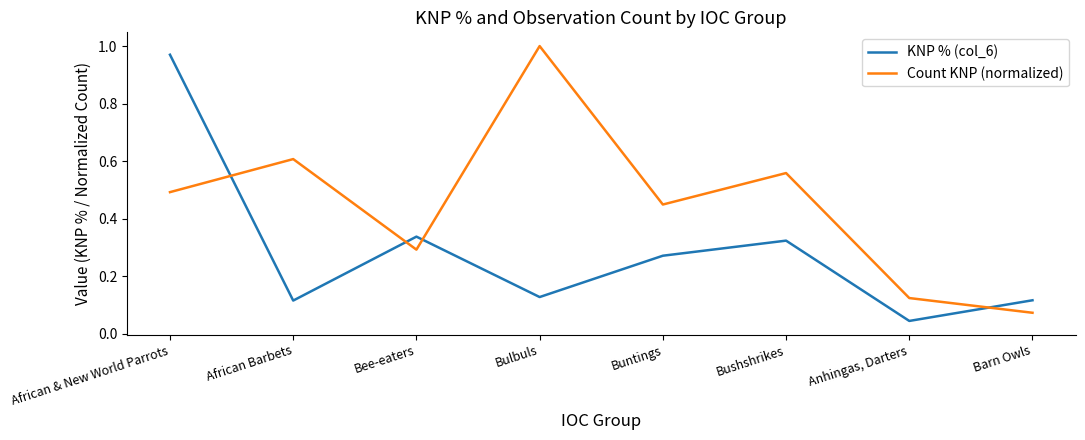

Which category has the highest value in the KNP % (col_6) series?

African & New World Parrots